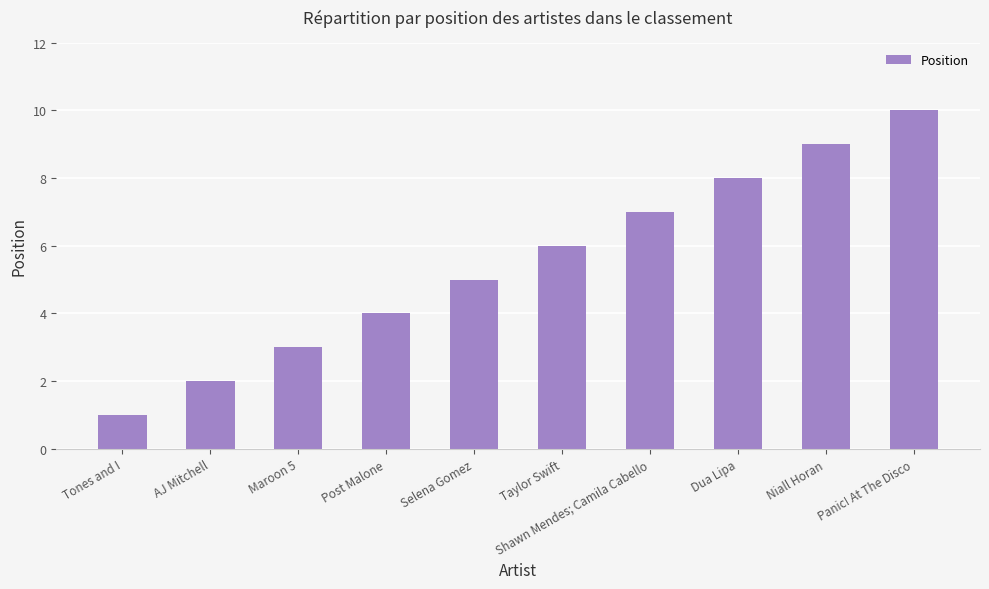

True or false: the data shows 3 at Maroon 5.

True